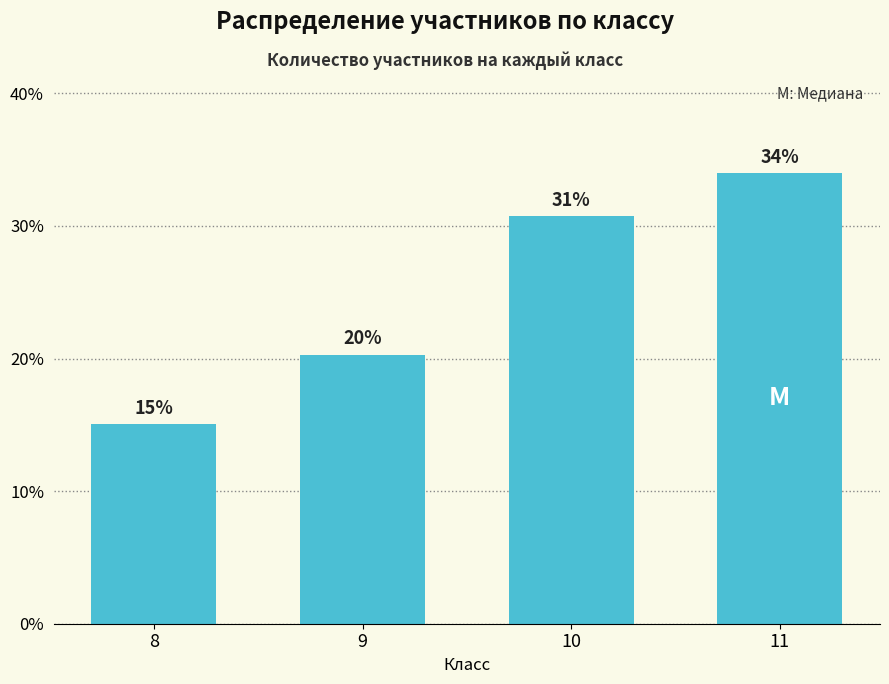

What is the smallest value displayed?

15.0